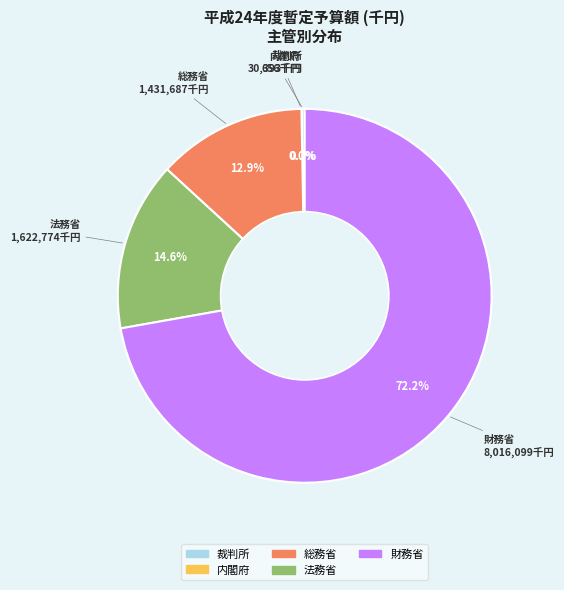

The 財務省 slice represents 82% of the pie. True or false?

False